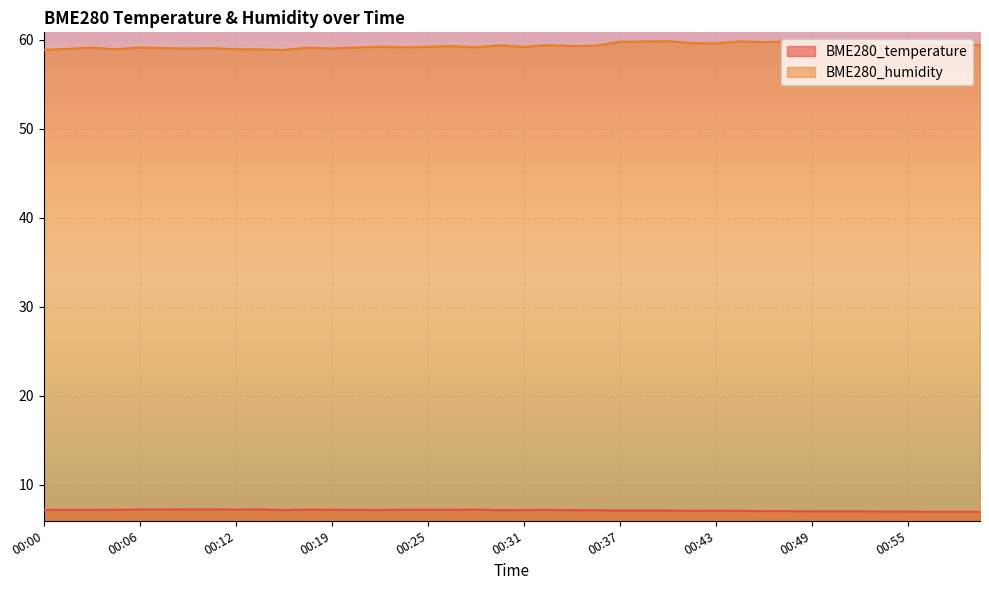

True or false: BME280_humidity and BME280_temperature cross at least once.

False